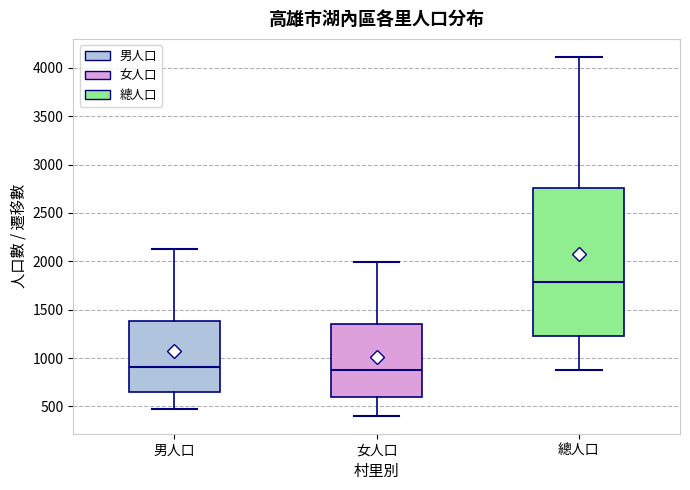

Which box is the tallest, from its lower edge to its upper edge?

總人口